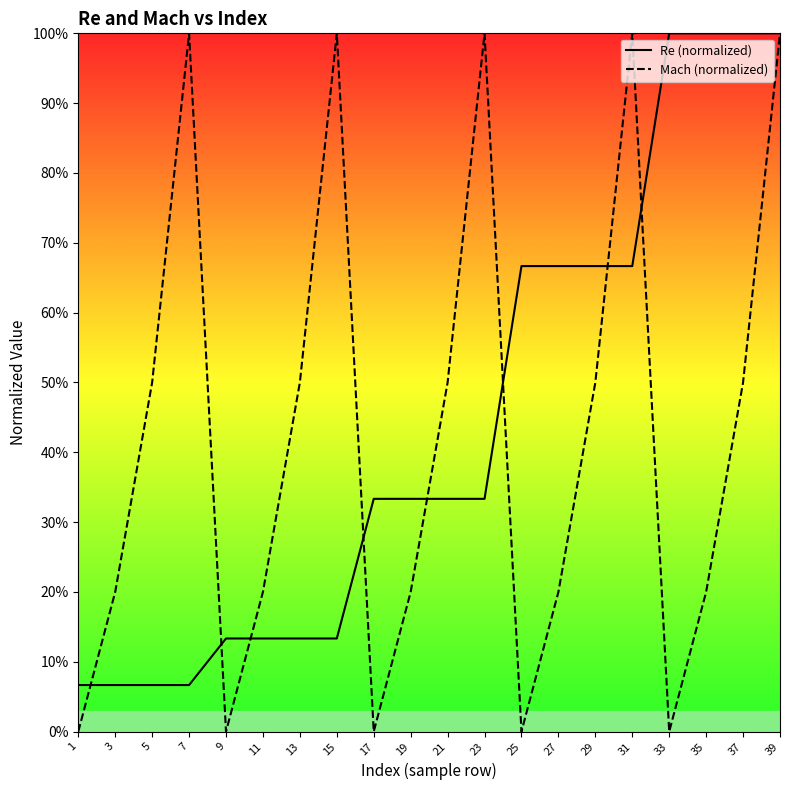

Is it true that Re equals 0.2 at 21?

False